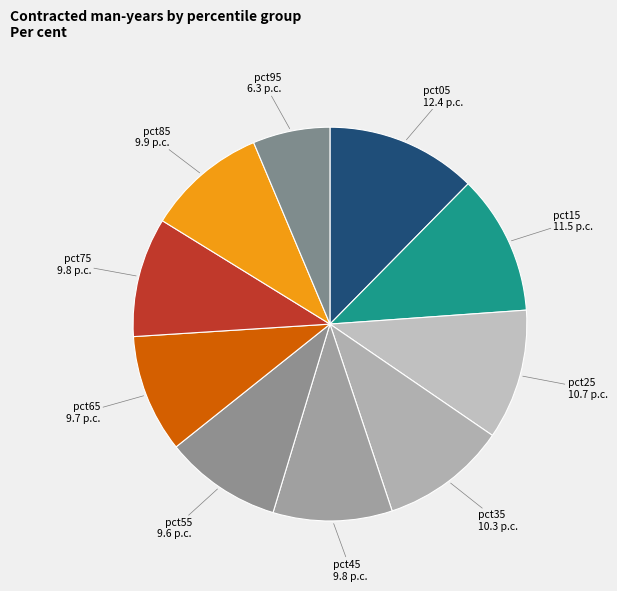

Is it true that pct95 is 21% of the pie?

False